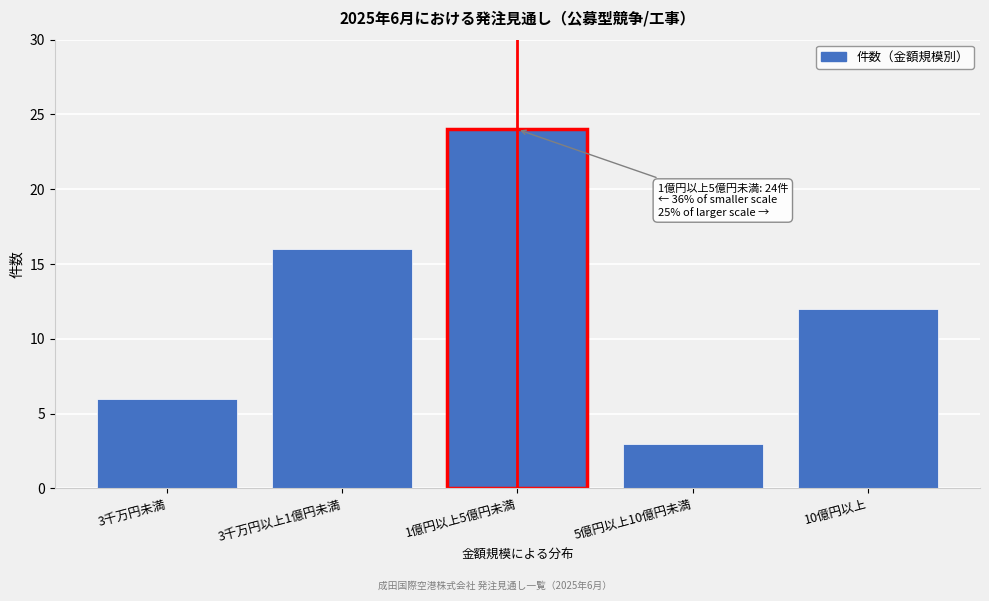

Reading left to right, extract all data points from this chart.

3千万円未満=6	3千万円以上1億円未満=16	1億円以上5億円未満=24	5億円以上10億円未満=3	10億円以上=12